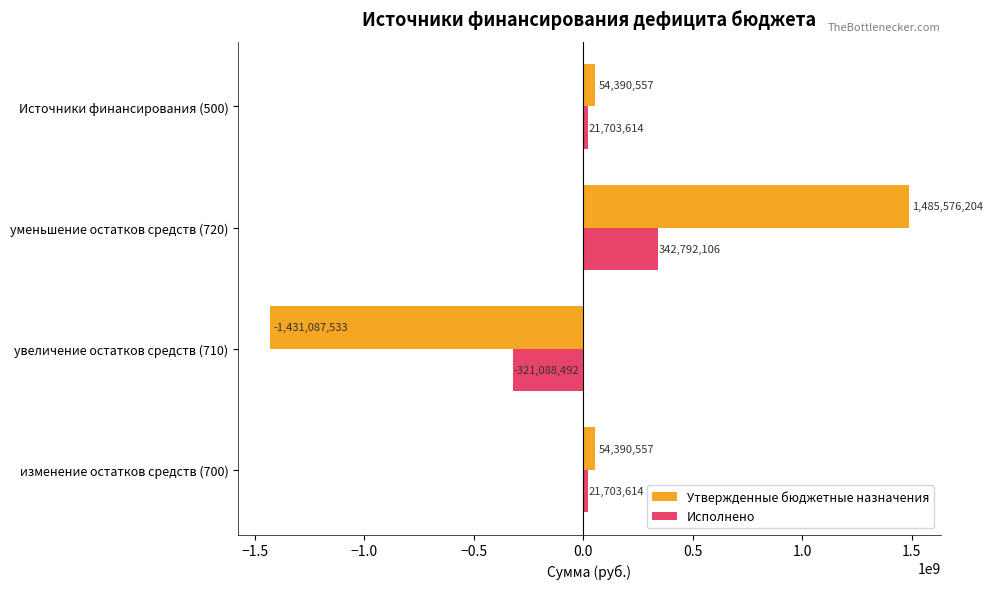

List the series in order of their overall mean, highest first.

Утвержденные бюджетные назначения, Исполнено